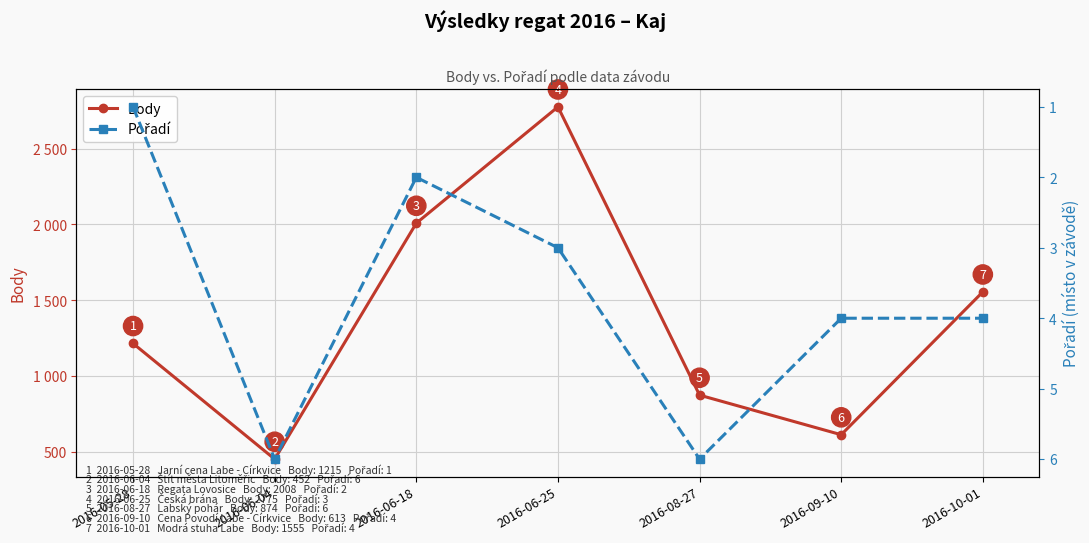

What is the maximum value shown in the chart?

2775